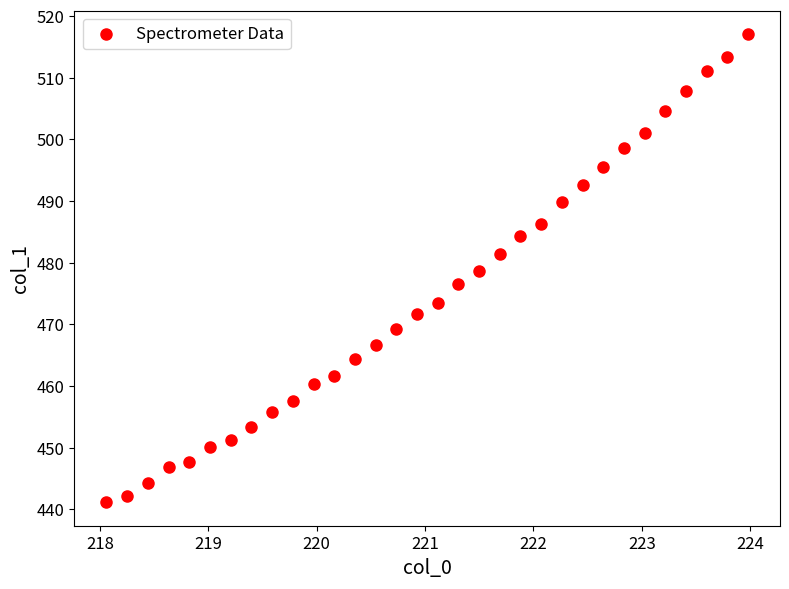

What is the range of X values (max minus min)?

5.9